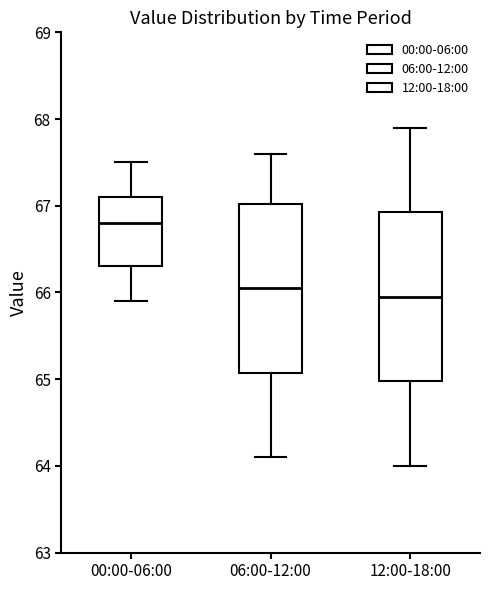

Reading left to right, transcribe this box plot: for each box, give where its median line is, the range the box spans, and where its two whiskers end, as read against the y-axis. The values are not printed on the chart, so give them approximately, as read against the axis.

00:00-06:00: median 66.8, box 66.3 to 67.1, whiskers 65.9 to 67.5
06:00-12:00: median 66.1, box 65.1 to 67.0, whiskers 64.1 to 67.6
12:00-18:00: median 66.0, box 65.0 to 66.9, whiskers 64.0 to 67.9